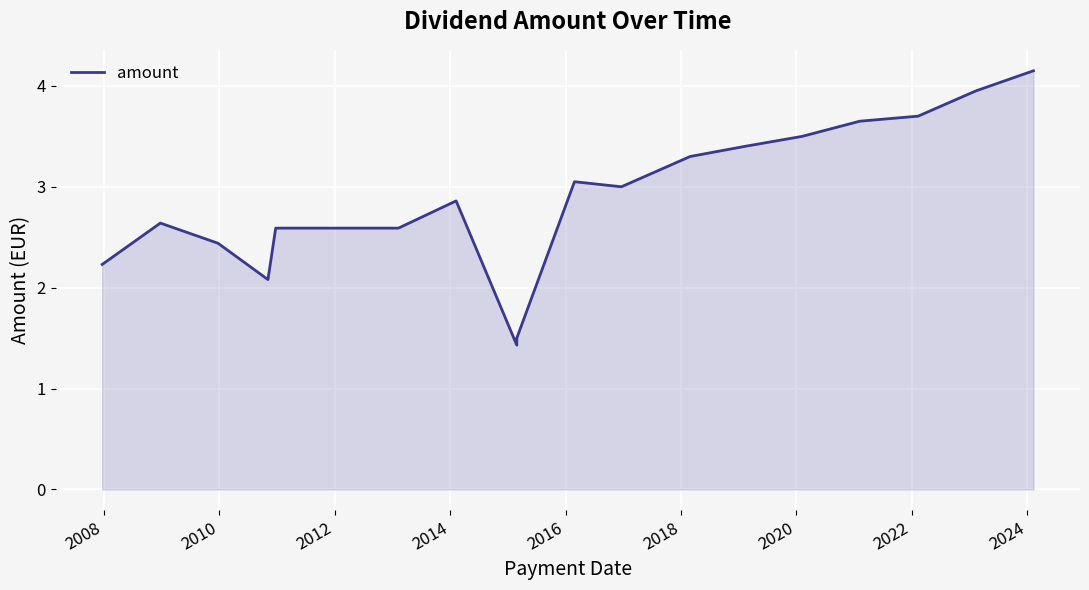

How many values are below 2?

2